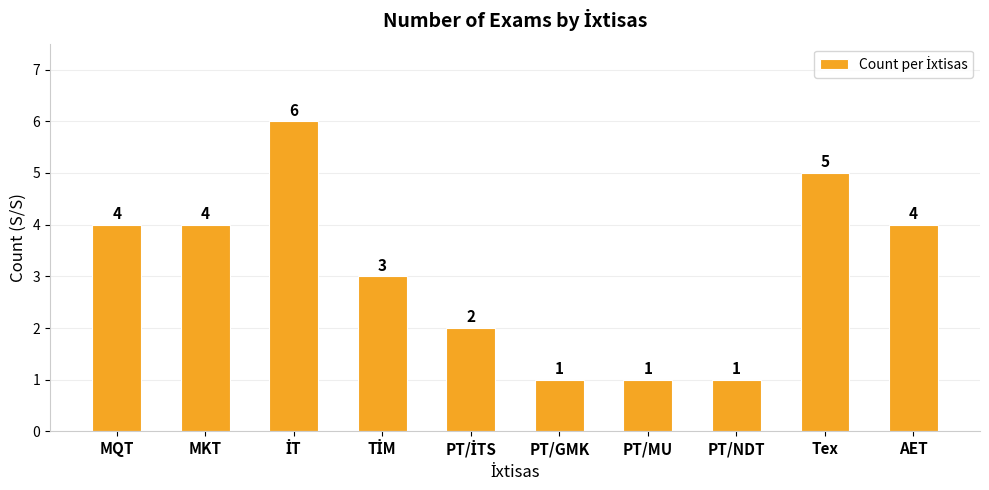

How many series are shown in this chart?

1